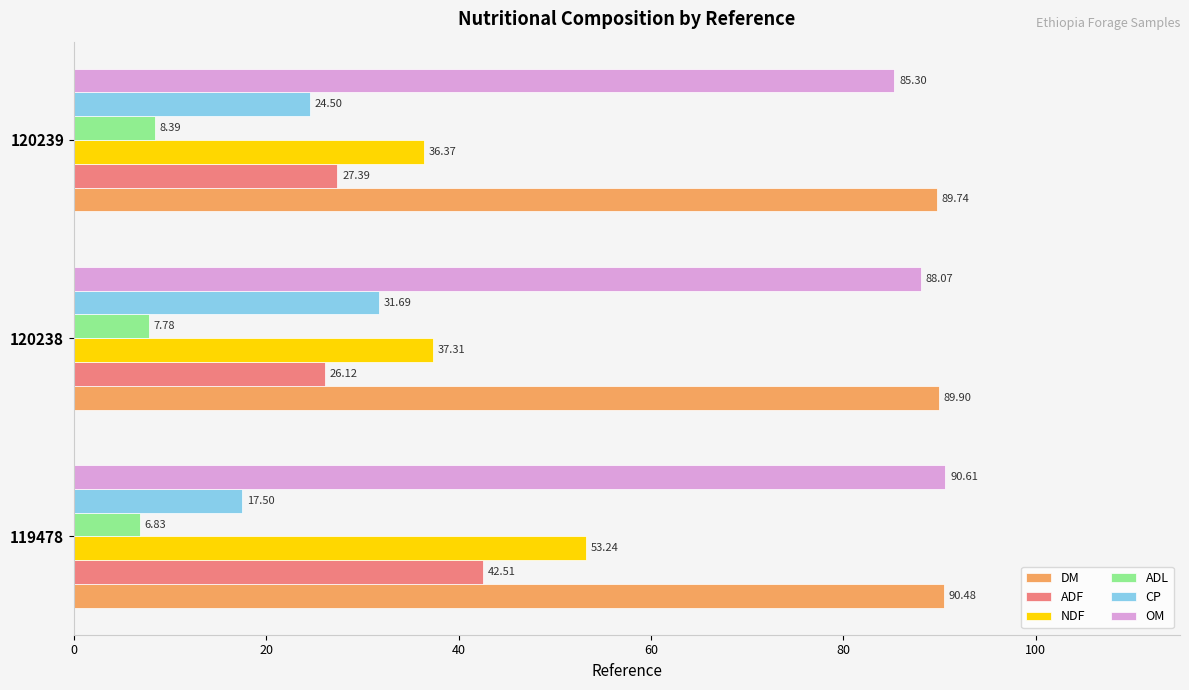

What is the difference between the maximum and second lowest values in the ADL series?

0.6